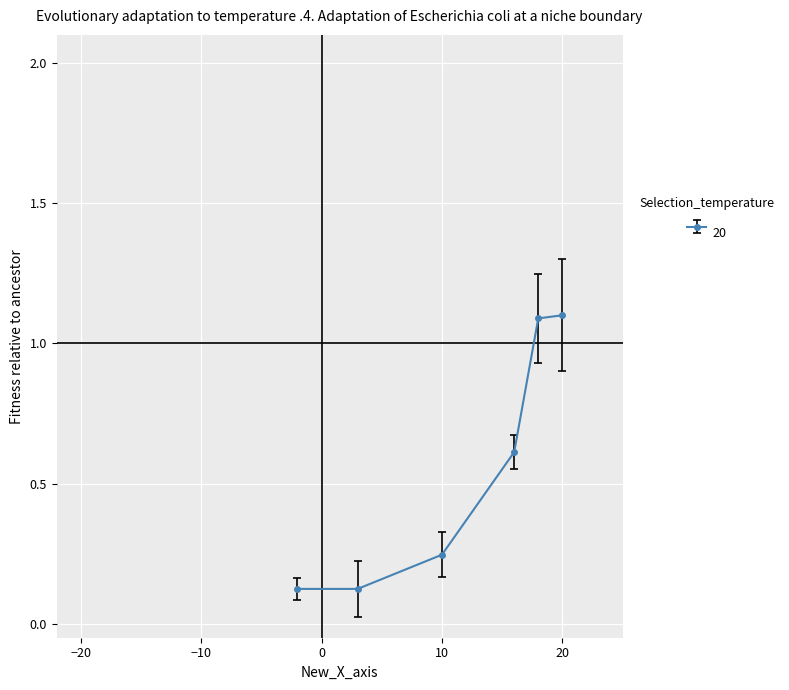

What is the value of the 6th point from the left?

1.1